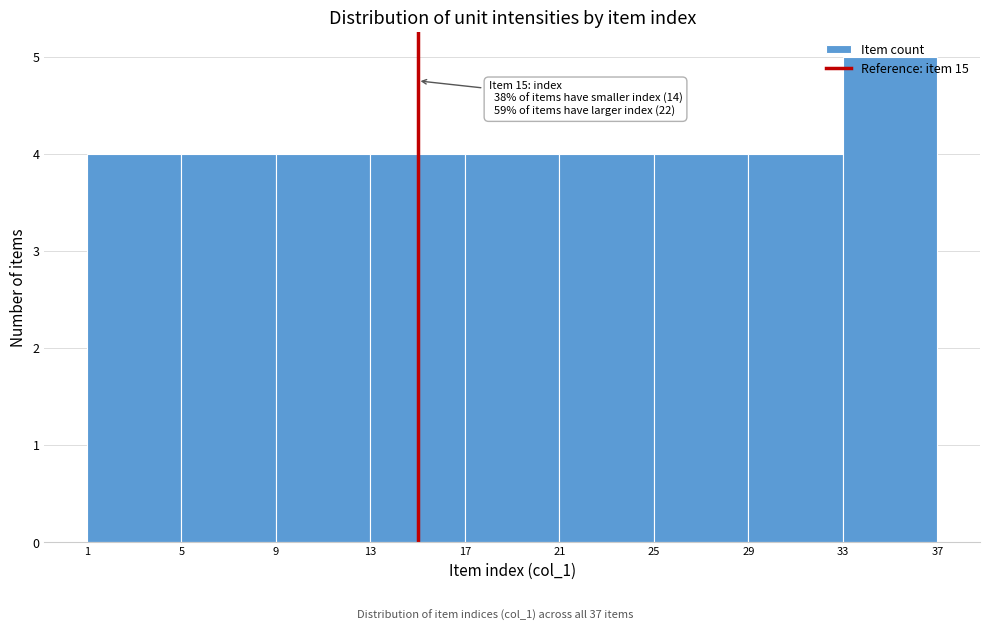

Over which range of the x-axis is the bar tallest?

33 to 37